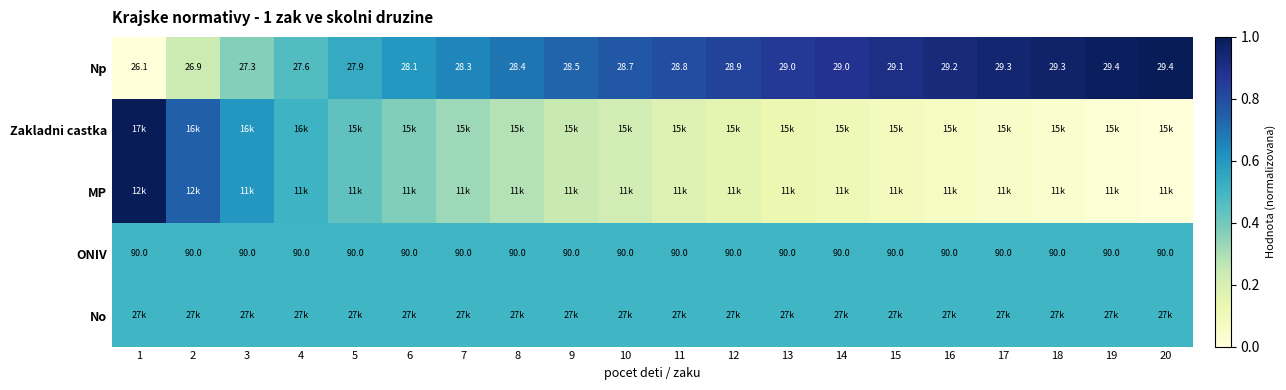

How many distinct data groups are displayed?

5